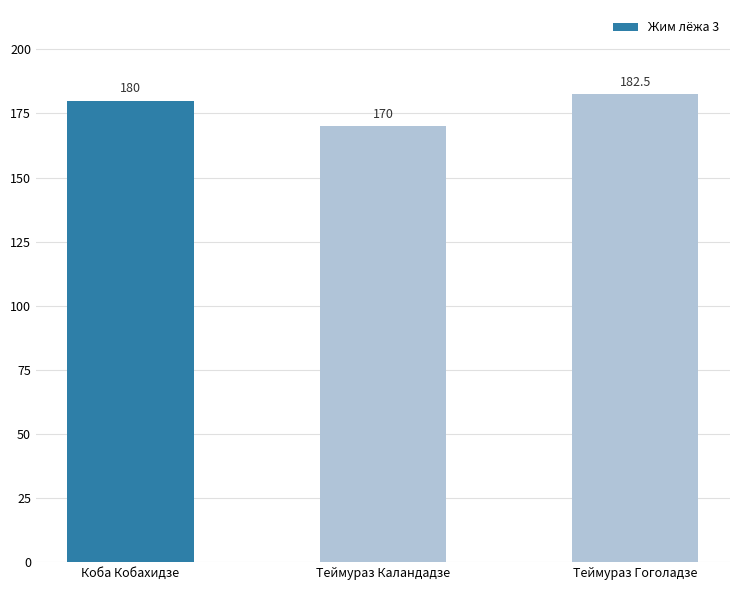

How many data points does each series have?

3